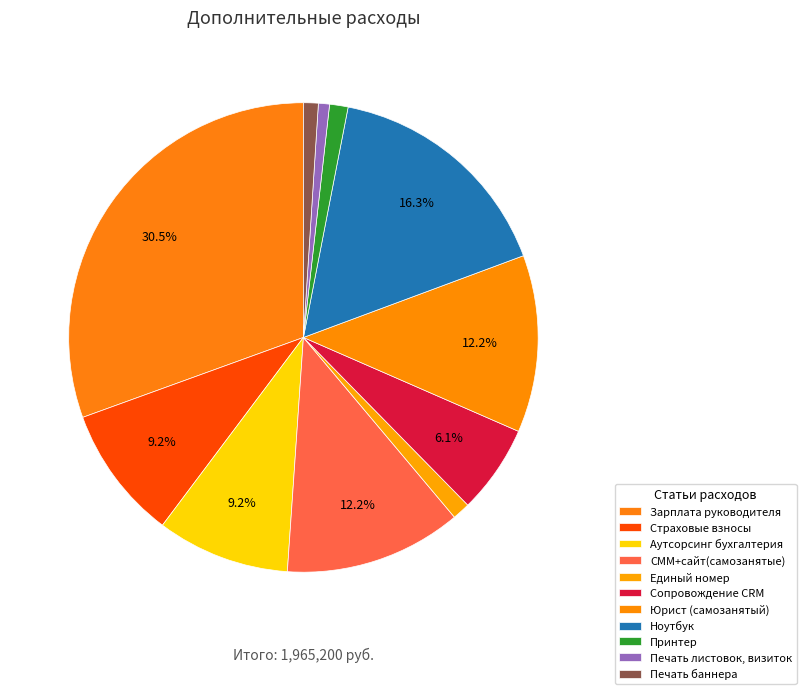

To the nearest percent, what is the difference between the Принтер and Юрист (самозанятый) slice percentages?

11%